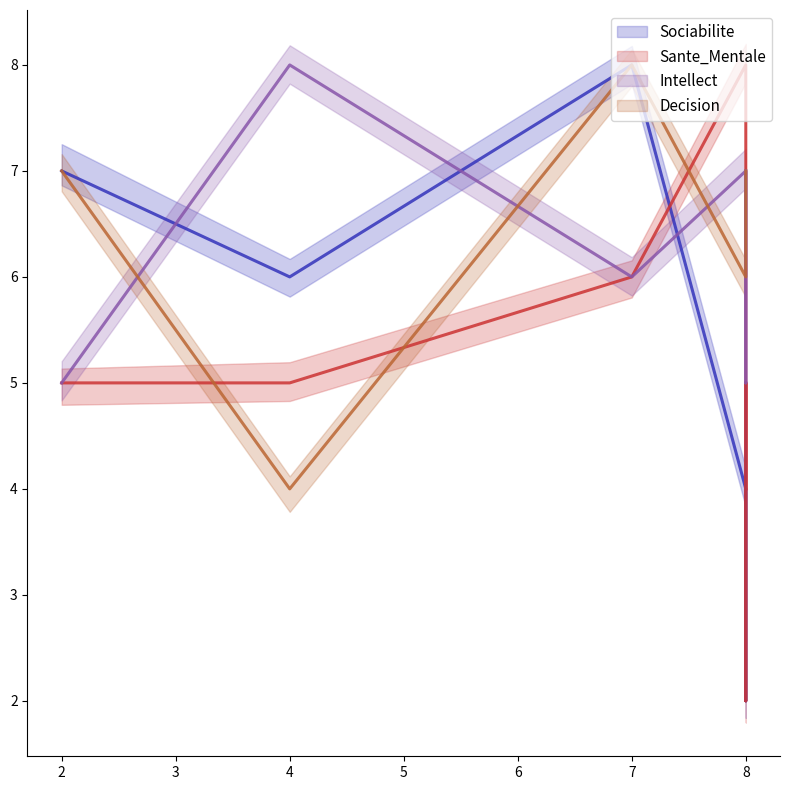

Is this an area chart (filled region under the line)?

No